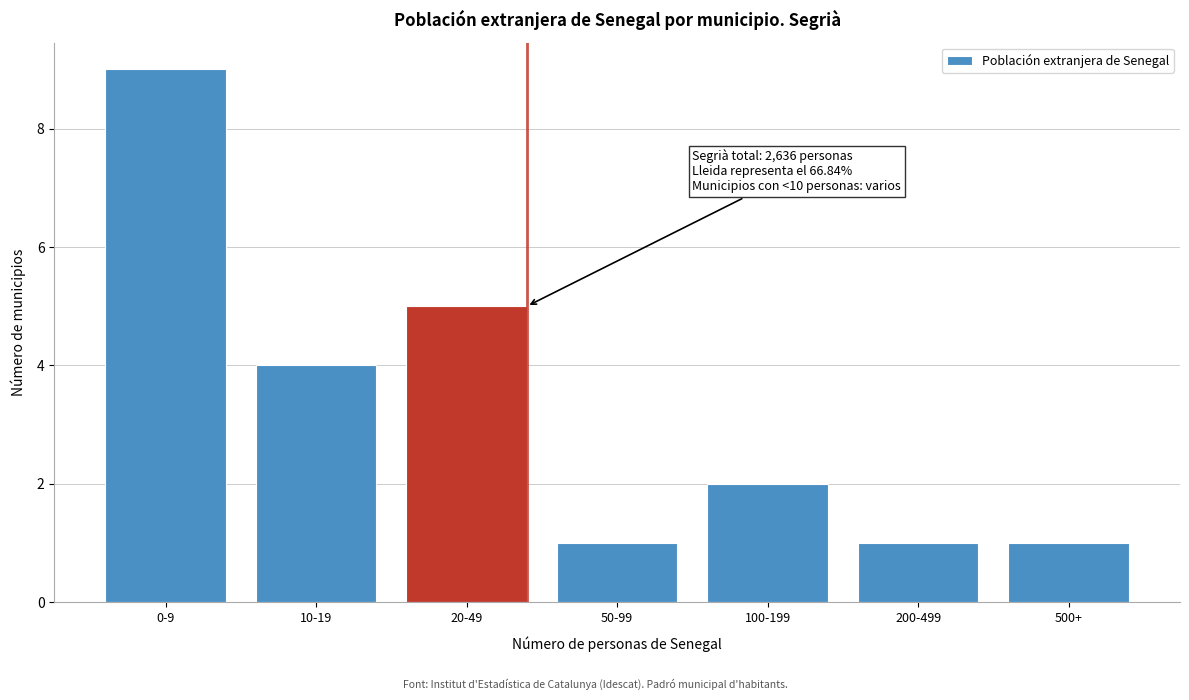

Reading left to right, transcribe all the data shown in this chart.

0-9=9	10-19=4	20-49=5	50-99=1	100-199=2	200-499=1	500+=1